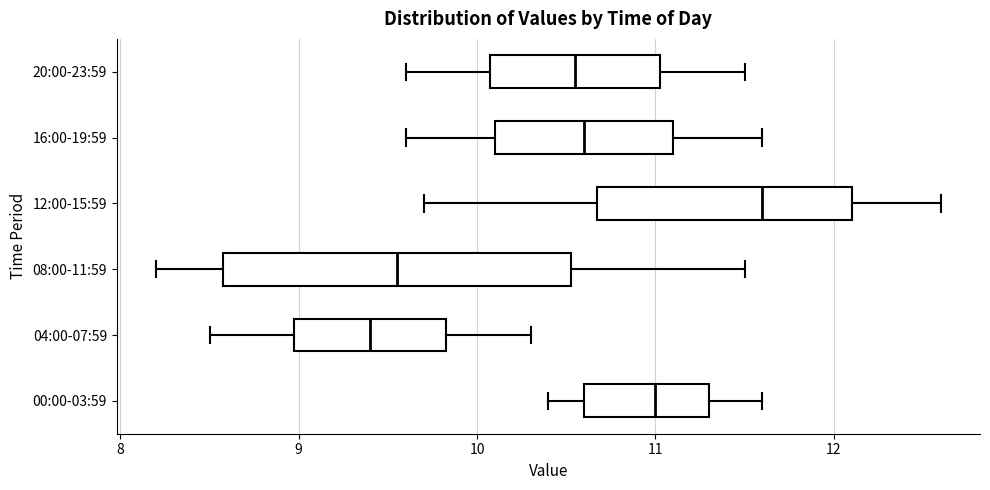

Where does the median line of the box for 12:00-15:59 sit on the x-axis? The values are not printed on the chart, so give them approximately, as read against the axis.

11.6